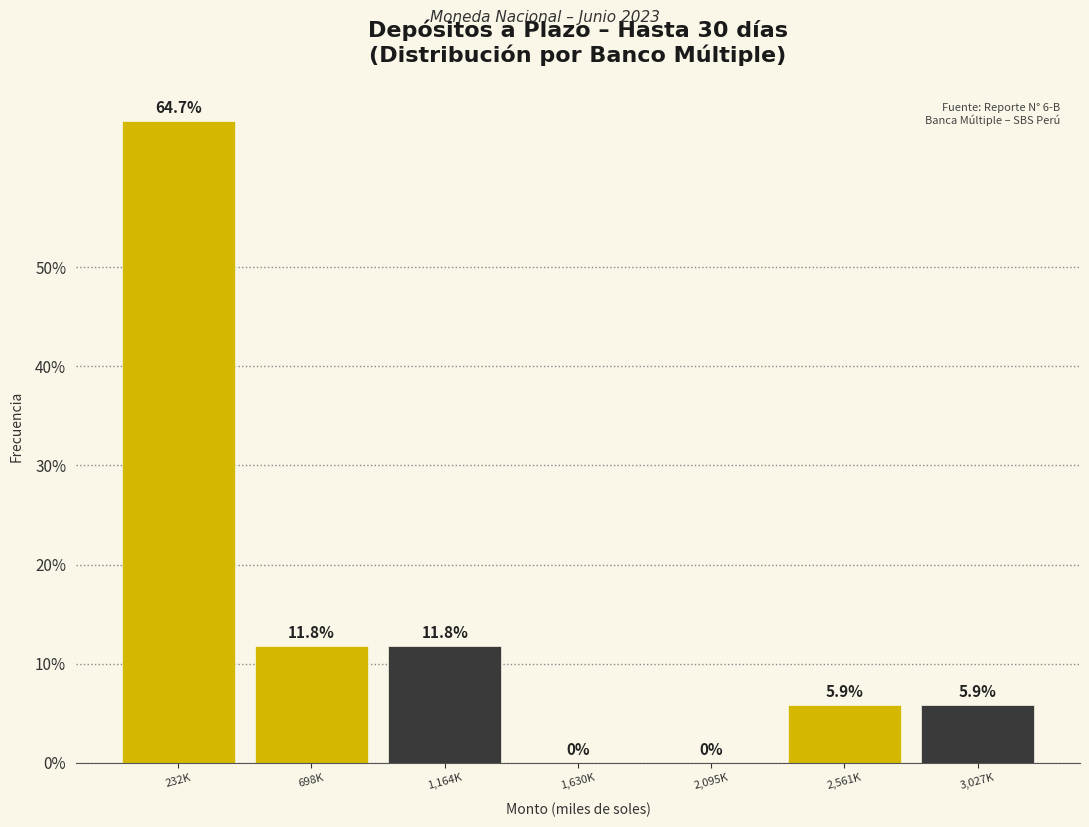

Reading left to right, transcribe all the data shown in this chart.

232K=64.7	698K=11.8	1,164K=11.8	1,630K=0.0	2,095K=0.0	2,561K=5.9	3,027K=5.9